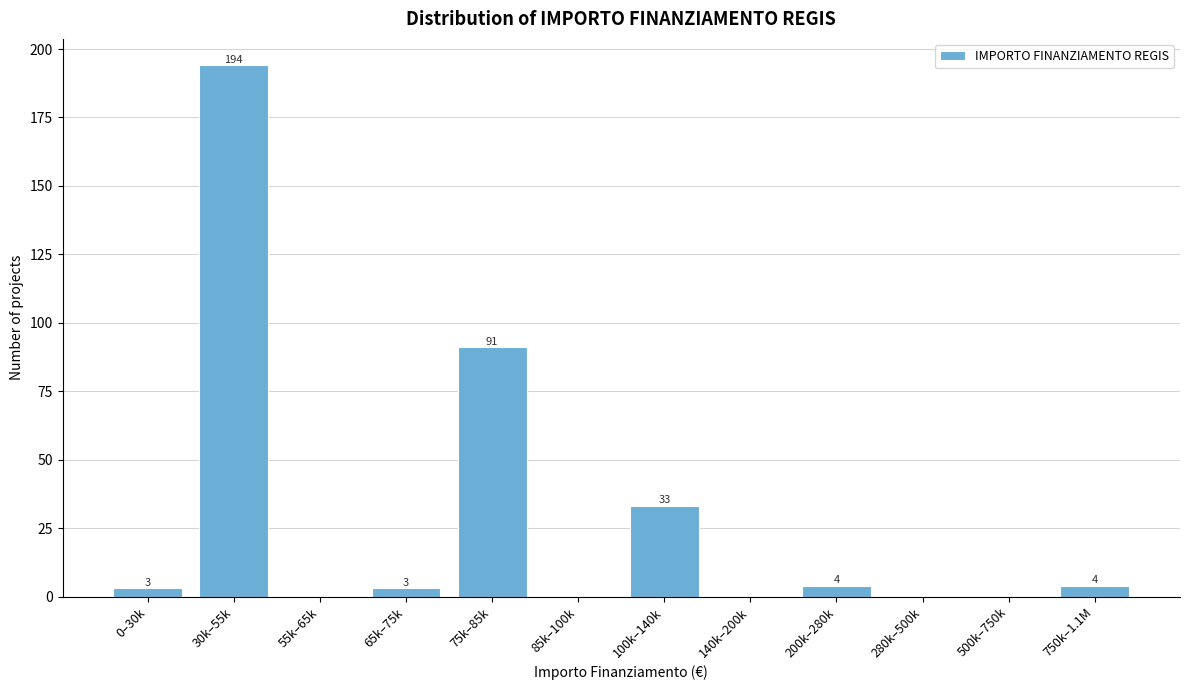

Reading right to left, transcribe all the data shown in this chart.

750k–1.1M=4	500k–750k=0	280k–500k=0	200k–280k=4	140k–200k=0	100k–140k=33	85k–100k=0	75k–85k=91	65k–75k=3	55k–65k=0	30k–55k=194	0–30k=3